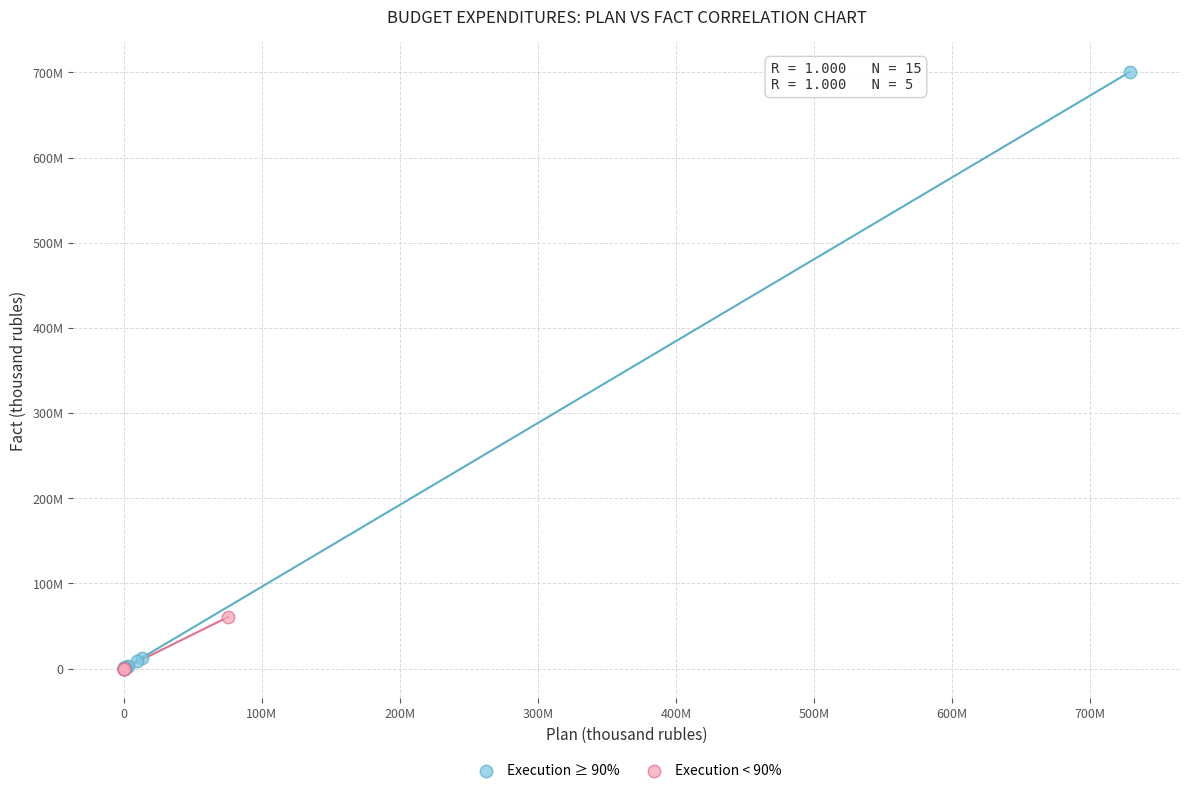

What are all the series names shown in the legend?

Execution ≥ 90%, Execution < 90%